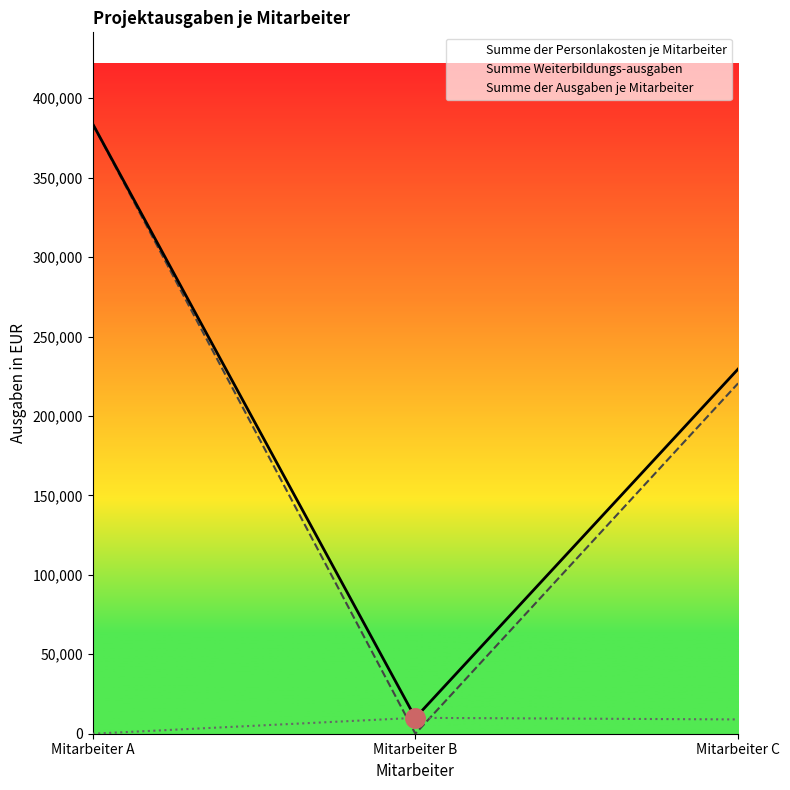

What value does the Summe der Ausgaben je Mitarbeiter series have at Mitarbeiter C?

229536